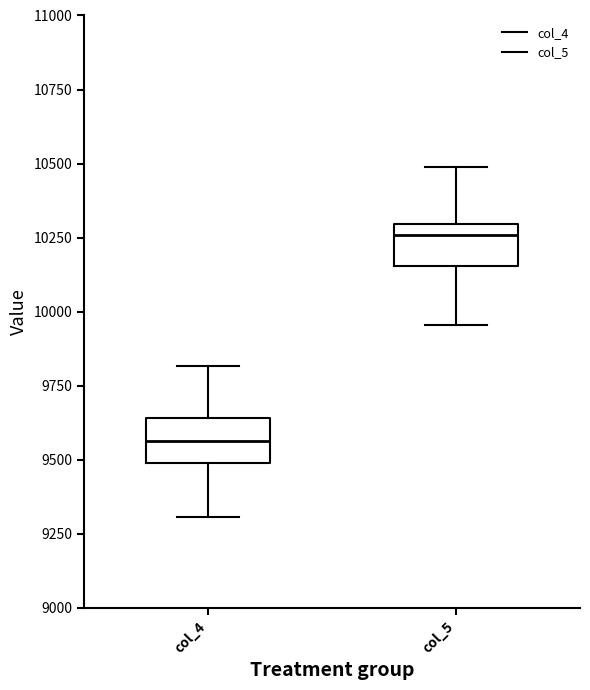

Where is the upper edge of the box for col_5 on the y-axis? The values are not printed on the chart, so give them approximately, as read against the axis.

10300